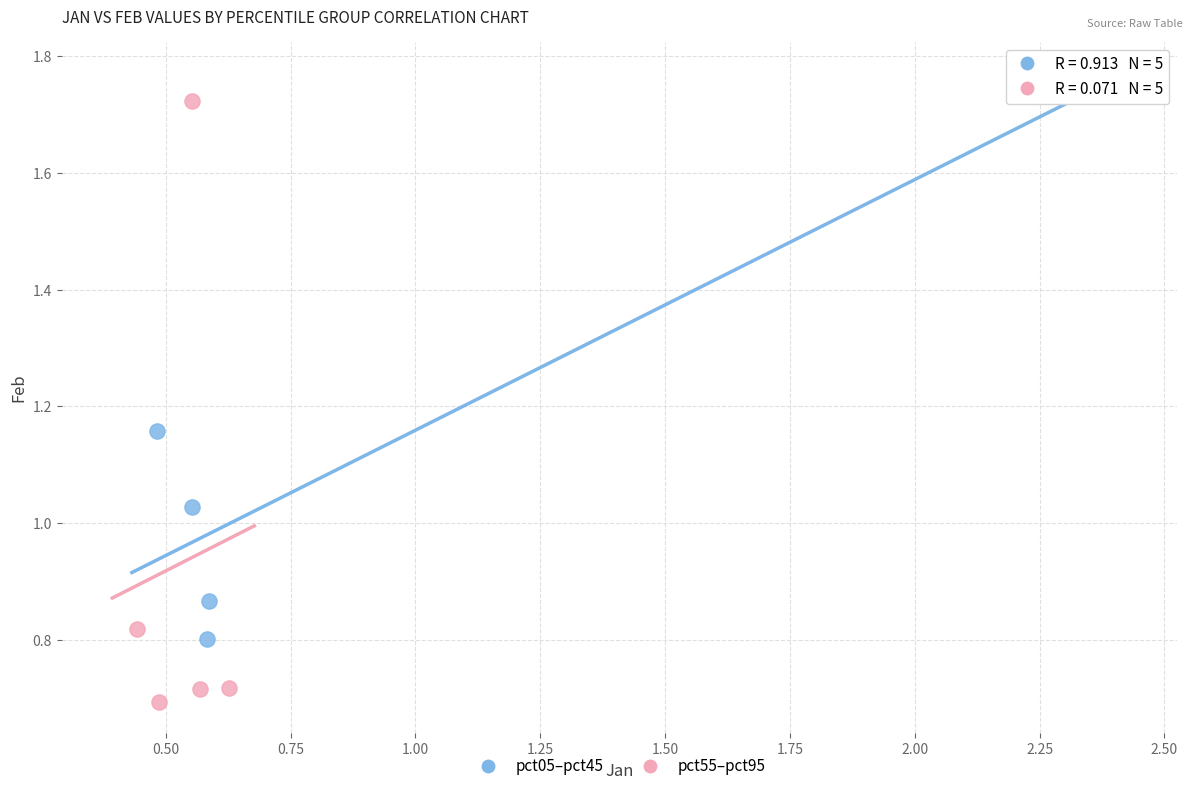

Which series reaches the minimum Y coordinate?

pct55–pct95